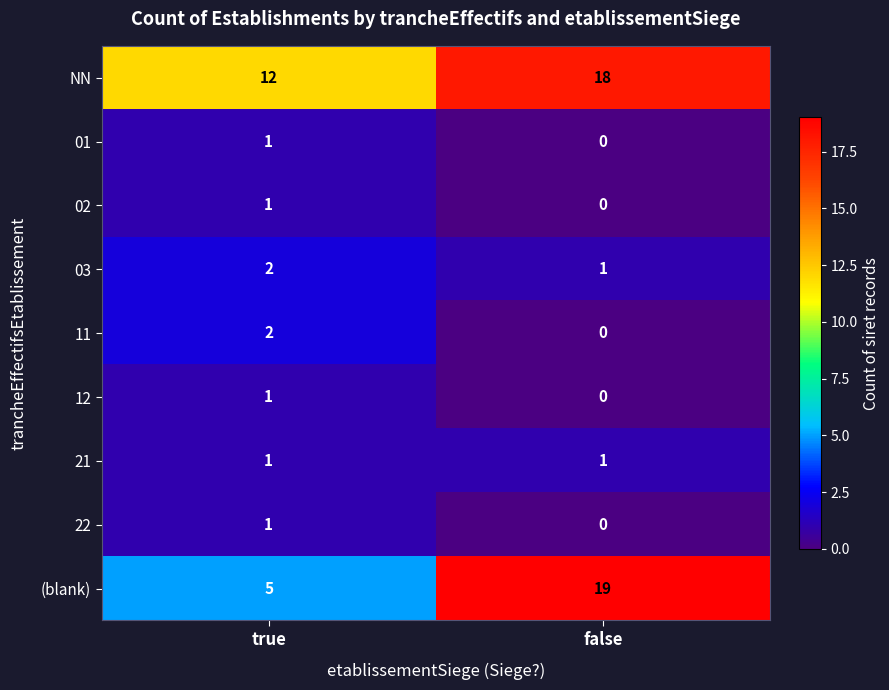

True or false: 01 has a value of 0 at false.

True